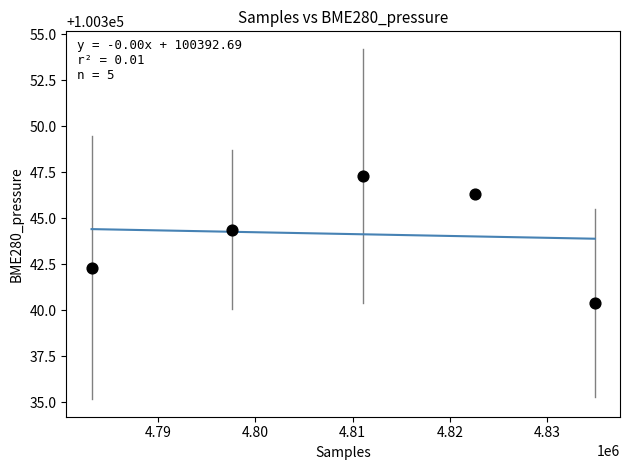

What Y value in the scatter plot is closest to 100343?

100342.3